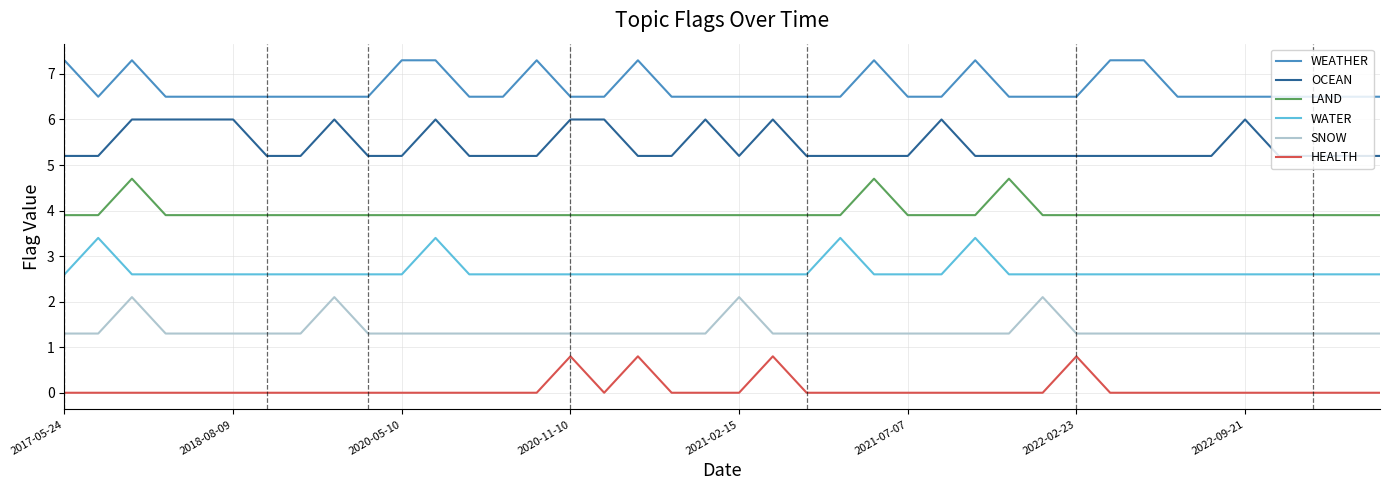

Reading left to right, transcribe all the data shown in this chart.

WEATHER: 7.3	6.5	7.3	6.5	6.5	6.5	6.5	6.5	6.5	6.5	7.3	7.3	6.5	6.5	7.3	6.5	6.5	7.3	6.5	6.5	6.5	6.5	6.5	6.5	7.3	6.5	6.5	7.3	6.5	6.5	6.5	7.3	7.3	6.5	6.5	6.5	6.5	6.5	6.5	6.5
OCEAN: 5.2	5.2	6.0	6.0	6.0	6.0	5.2	5.2	6.0	5.2	5.2	6.0	5.2	5.2	5.2	6.0	6.0	5.2	5.2	6.0	5.2	6.0	5.2	5.2	5.2	5.2	6.0	5.2	5.2	5.2	5.2	5.2	5.2	5.2	5.2	6.0	5.2	5.2	5.2	5.2
LAND: 3.9	3.9	4.7	3.9	3.9	3.9	3.9	3.9	3.9	3.9	3.9	3.9	3.9	3.9	3.9	3.9	3.9	3.9	3.9	3.9	3.9	3.9	3.9	3.9	4.7	3.9	3.9	3.9	4.7	3.9	3.9	3.9	3.9	3.9	3.9	3.9	3.9	3.9	3.9	3.9
WATER: 2.6	3.4	2.6	2.6	2.6	2.6	2.6	2.6	2.6	2.6	2.6	3.4	2.6	2.6	2.6	2.6	2.6	2.6	2.6	2.6	2.6	2.6	2.6	3.4	2.6	2.6	2.6	3.4	2.6	2.6	2.6	2.6	2.6	2.6	2.6	2.6	2.6	2.6	2.6	2.6
SNOW: 1.3	1.3	2.1	1.3	1.3	1.3	1.3	1.3	2.1	1.3	1.3	1.3	1.3	1.3	1.3	1.3	1.3	1.3	1.3	1.3	2.1	1.3	1.3	1.3	1.3	1.3	1.3	1.3	1.3	2.1	1.3	1.3	1.3	1.3	1.3	1.3	1.3	1.3	1.3	1.3
HEALTH: 0.0	0.0	0.0	0.0	0.0	0.0	0.0	0.0	0.0	0.0	0.0	0.0	0.0	0.0	0.0	0.8	0.0	0.8	0.0	0.0	0.0	0.8	0.0	0.0	0.0	0.0	0.0	0.0	0.0	0.0	0.8	0.0	0.0	0.0	0.0	0.0	0.0	0.0	0.0	0.0